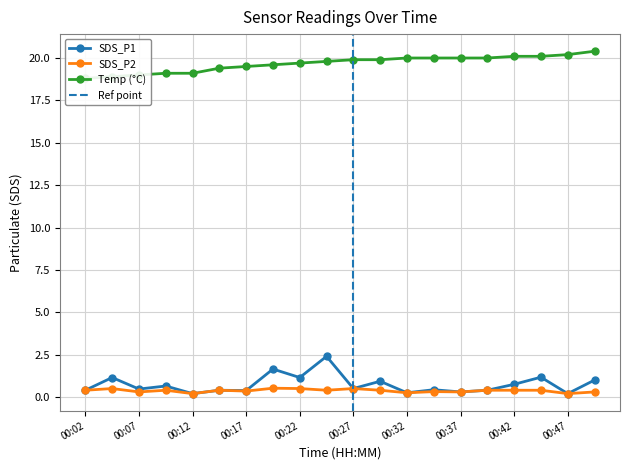

The value of SDS_P1 at 00:35 is 0.3. True or false?

False